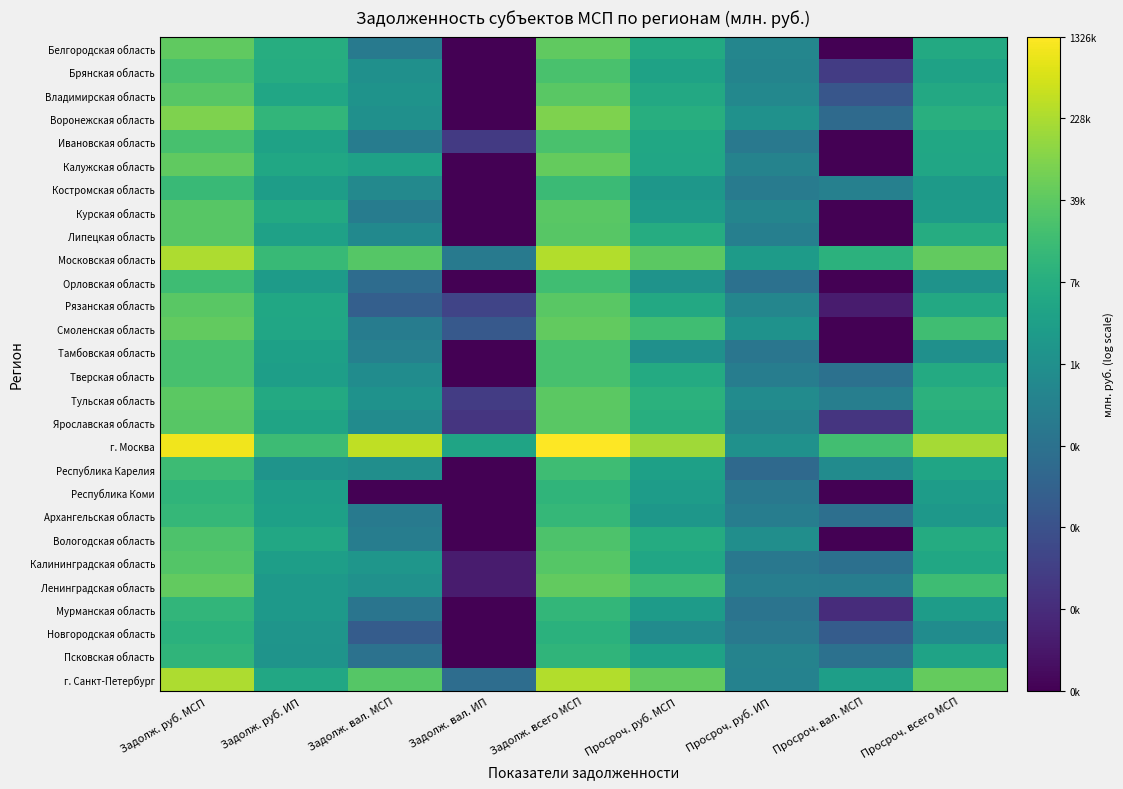

Rank the series at Просроч. вал. МСП from highest to lowest value.

г. Москва, Московская область, г. Санкт-Петербург, Республика Карелия, Костромская область, Тульская область, Ленинградская область, Тверская область, Псковская область, Калининградская область, Архангельская область, Воронежская область, Новгородская область, Владимирская область, Брянская область, Ярославская область, Мурманская область, Рязанская область, Белгородская область, Ивановская область, Калужская область, Курская область, Липецкая область, Орловская область, Смоленская область, Тамбовская область, Республика Коми, Вологодская область